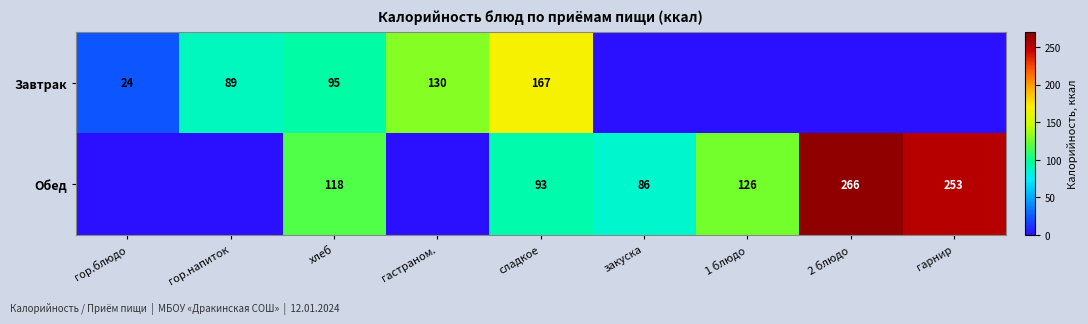

The value of Завтрак at сладкое is 167. True or false?

True